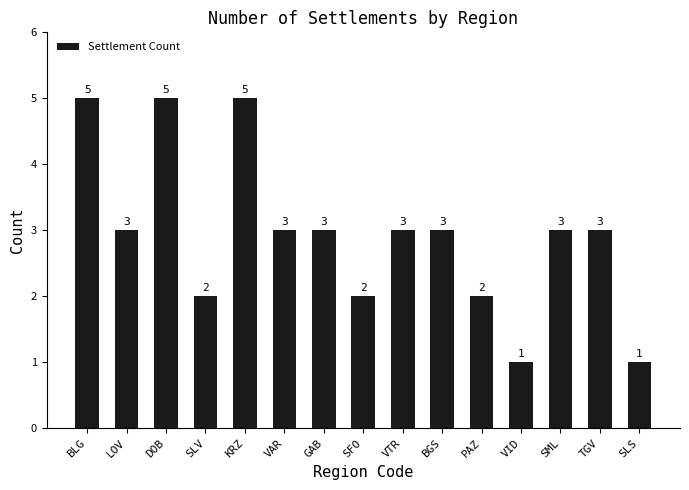

What is the smallest value displayed?

1